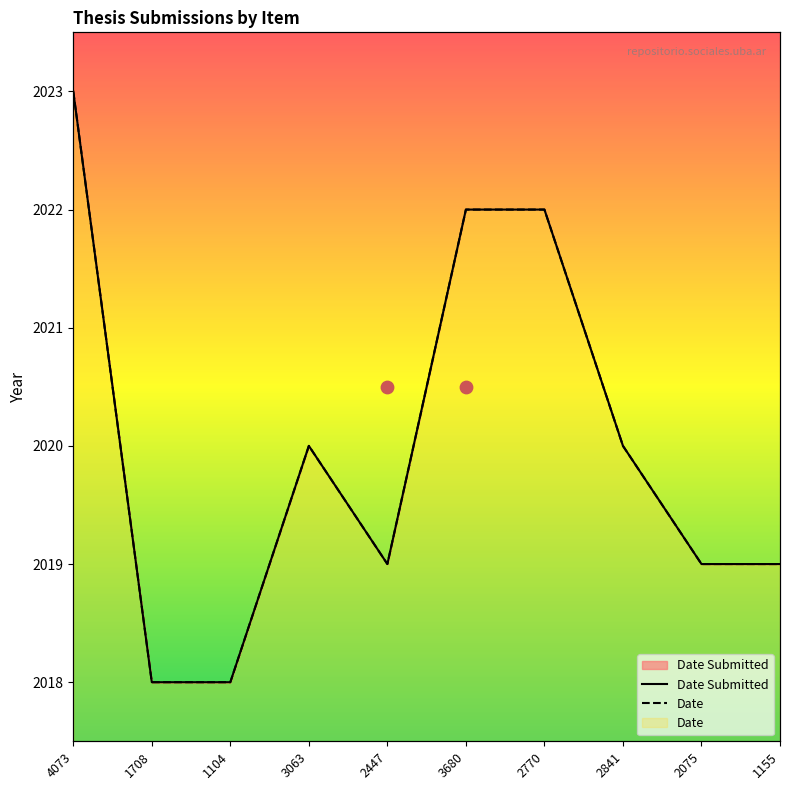

Which series has the largest total across all categories?

Date Submitted